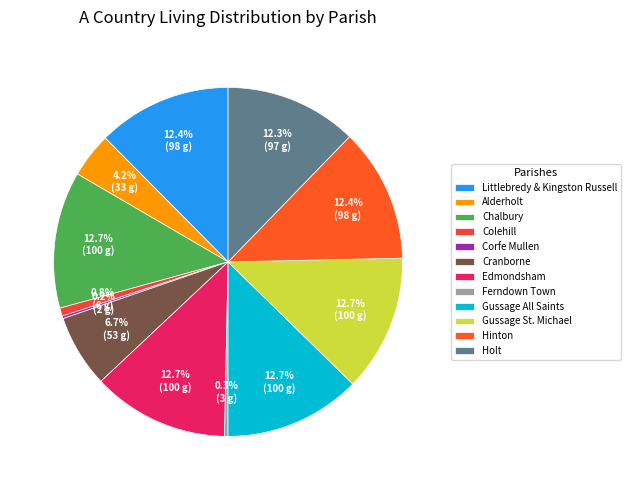

What is the change in value from Corfe Mullen to Holt?

+94.8